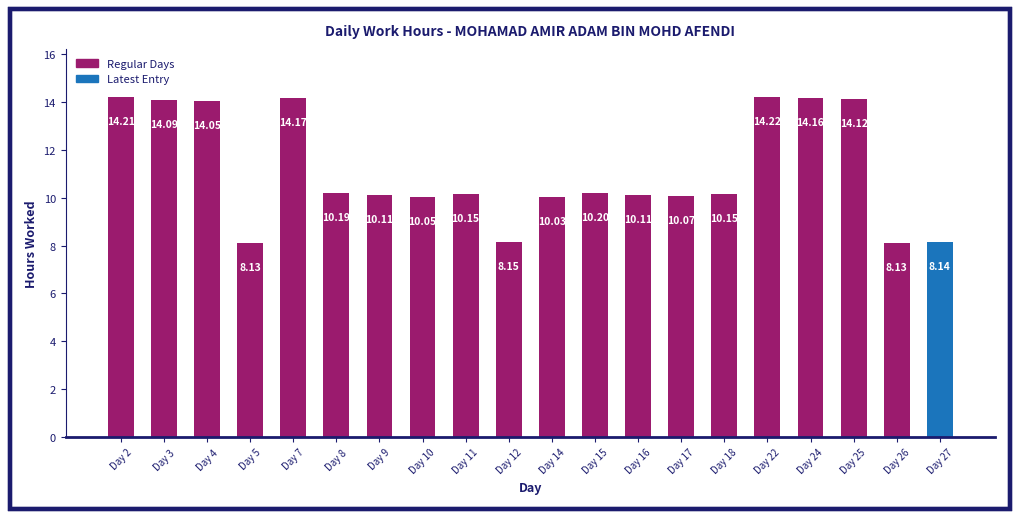

Are the bars grouped side by side (vs. stacked)?

No